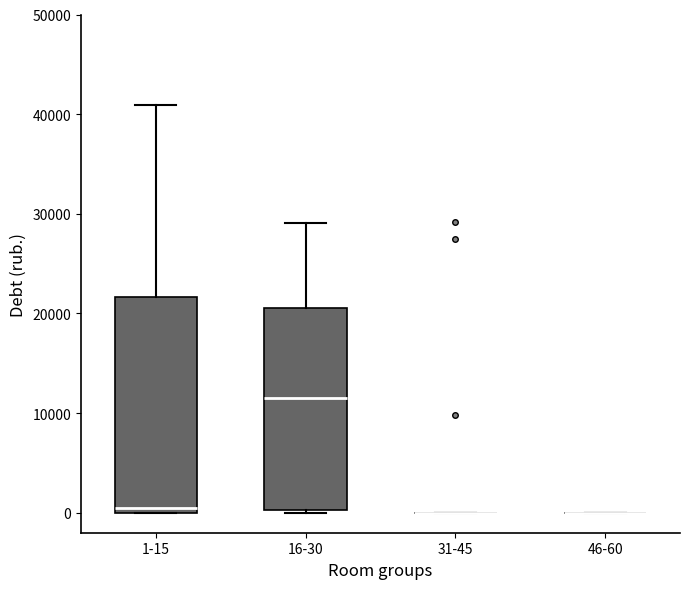

Which box is the tallest, from its lower edge to its upper edge?

1-15